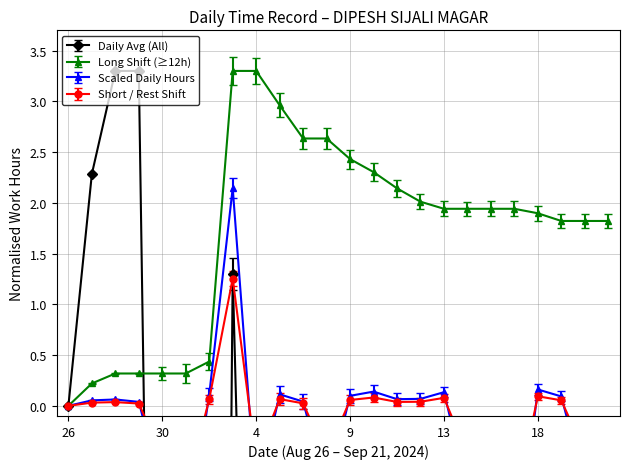

What is the highest value of the Long Shift (≥12h) series?

3.3